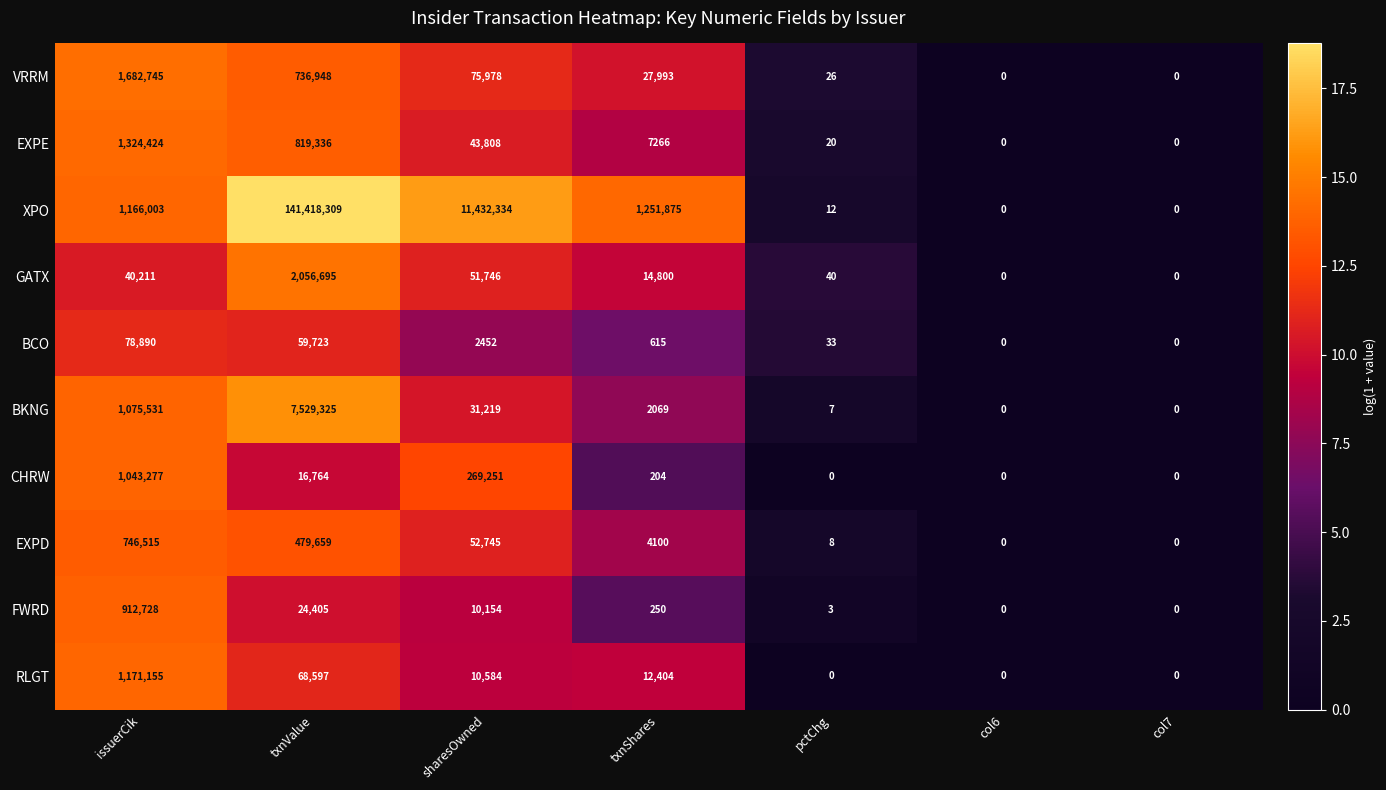

Which series has the widest spread of values?

XPO